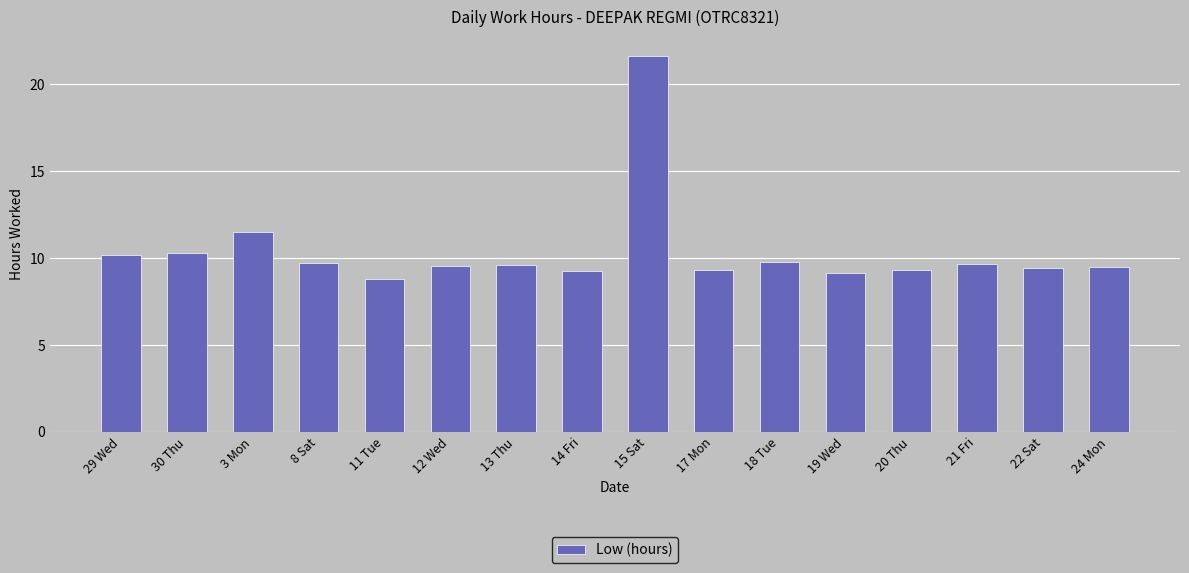

How many bars are there in total?

16